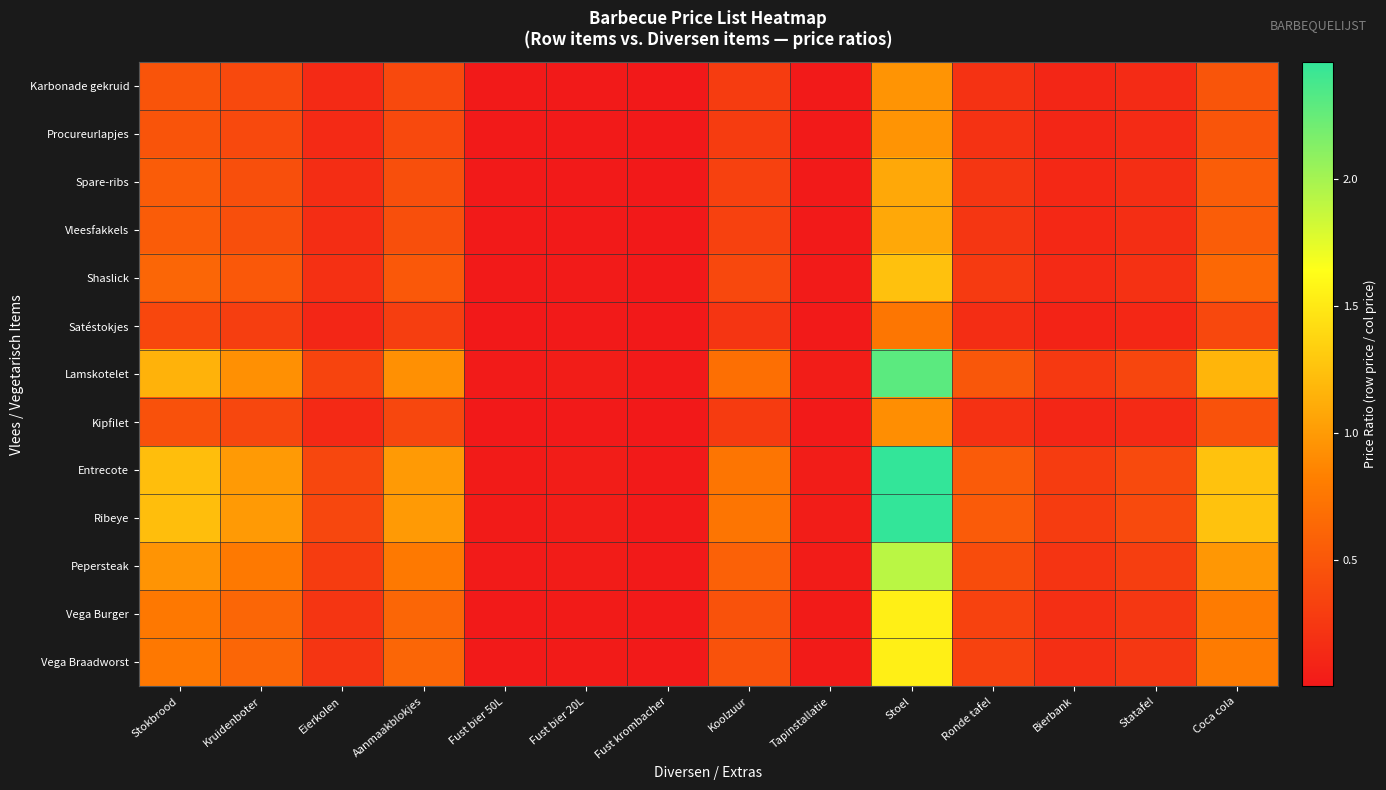

What is the maximum value shown in the chart?

2.5